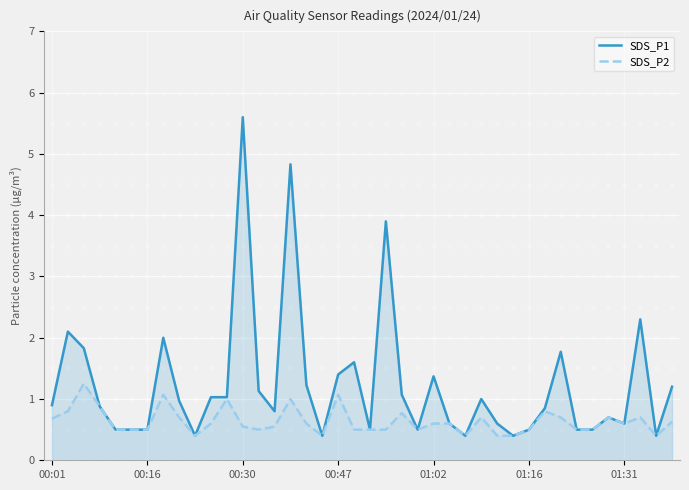

What is the difference between the maximum and minimum values in the SDS_P1 series?

5.2